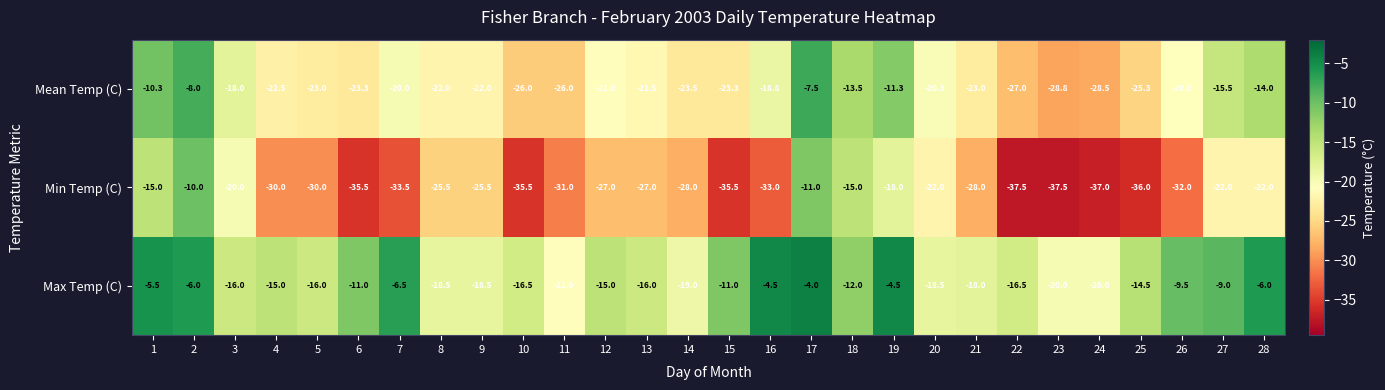

What is the greatest value displayed?

-4.0